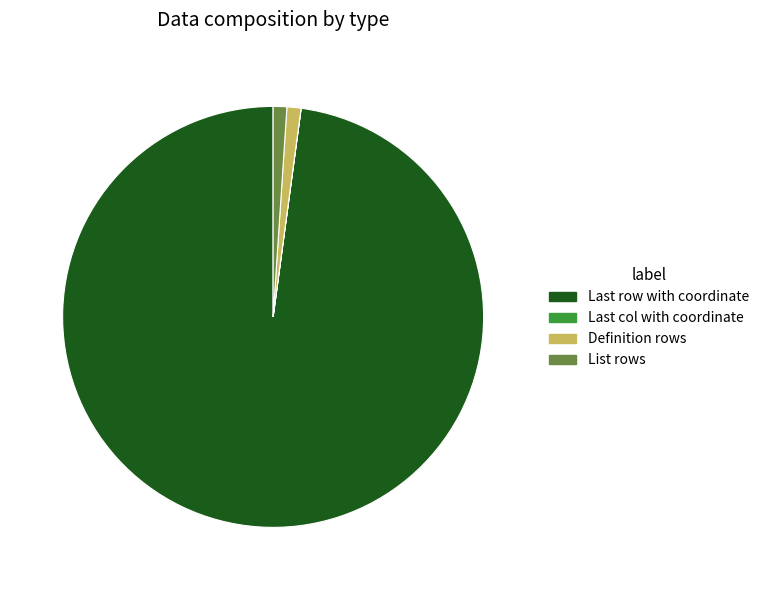

Is there a majority slice in this chart?

Yes